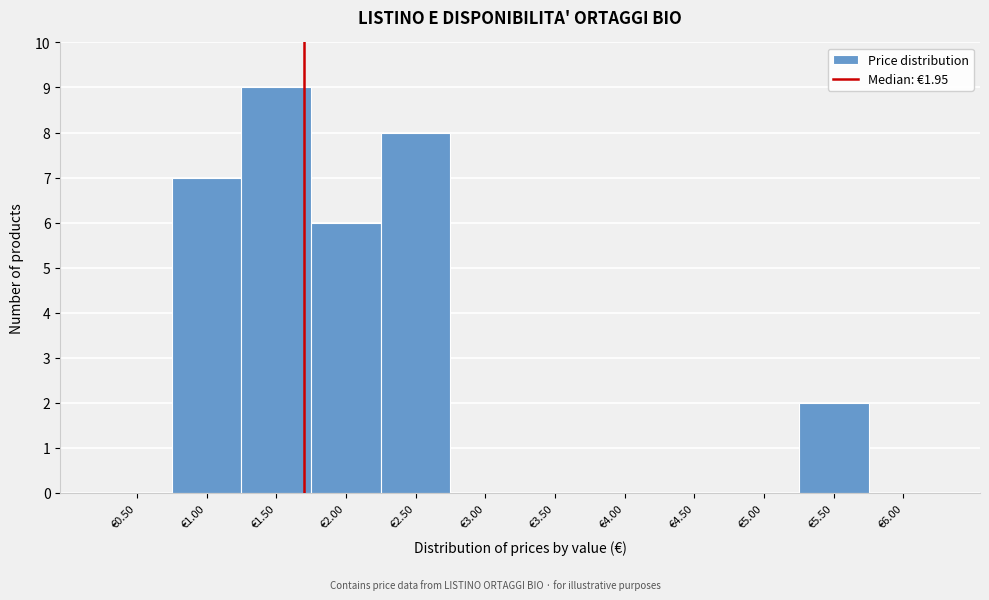

Reading right to left, list all the values displayed in this chart.

€6.00=0	€5.50=2	€5.00=0	€4.50=0	€4.00=0	€3.50=0	€3.00=0	€2.50=8	€2.00=6	€1.50=9	€1.00=7	€0.50=0